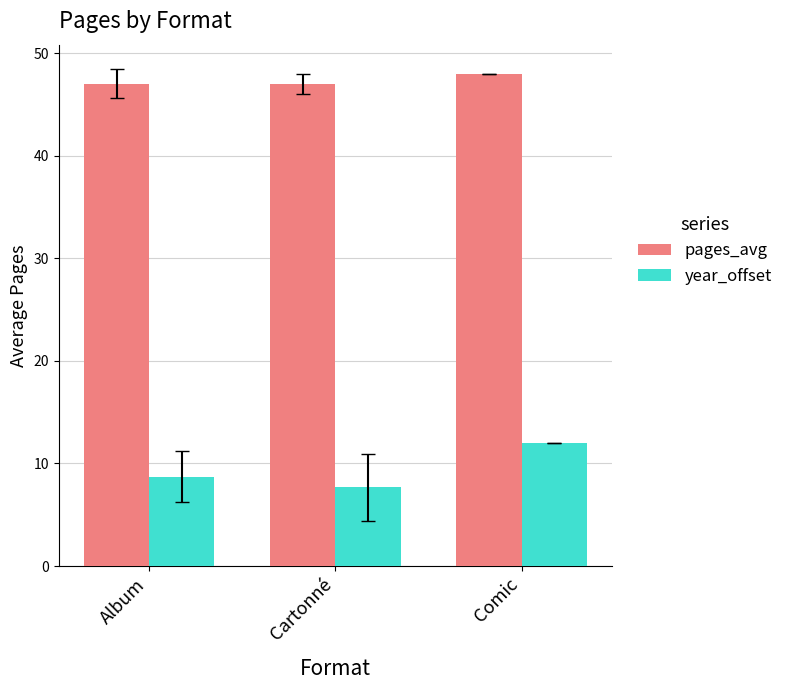

What is the lowest value of the pages_avg series?

47.0